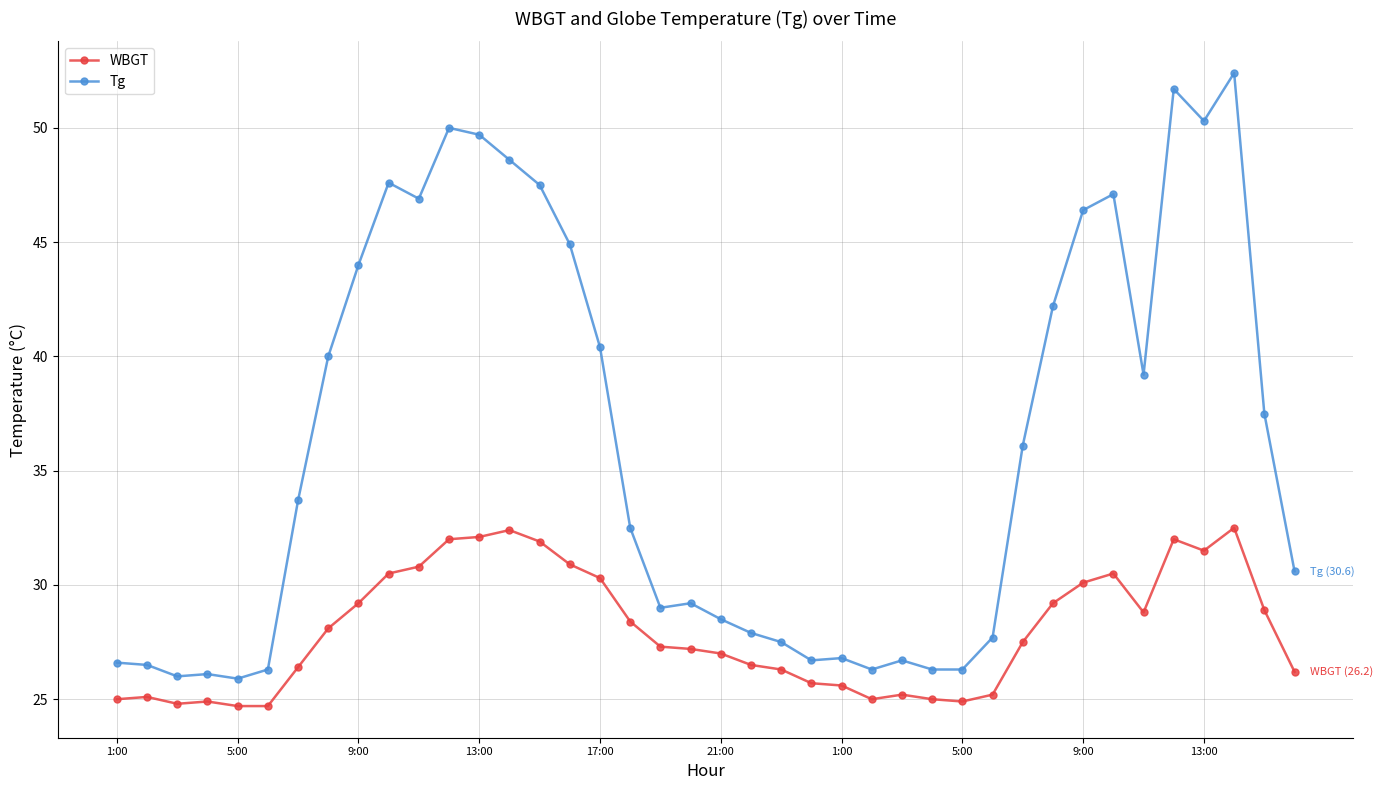

What is the difference between the maximum and minimum values in the Tg series?

26.5